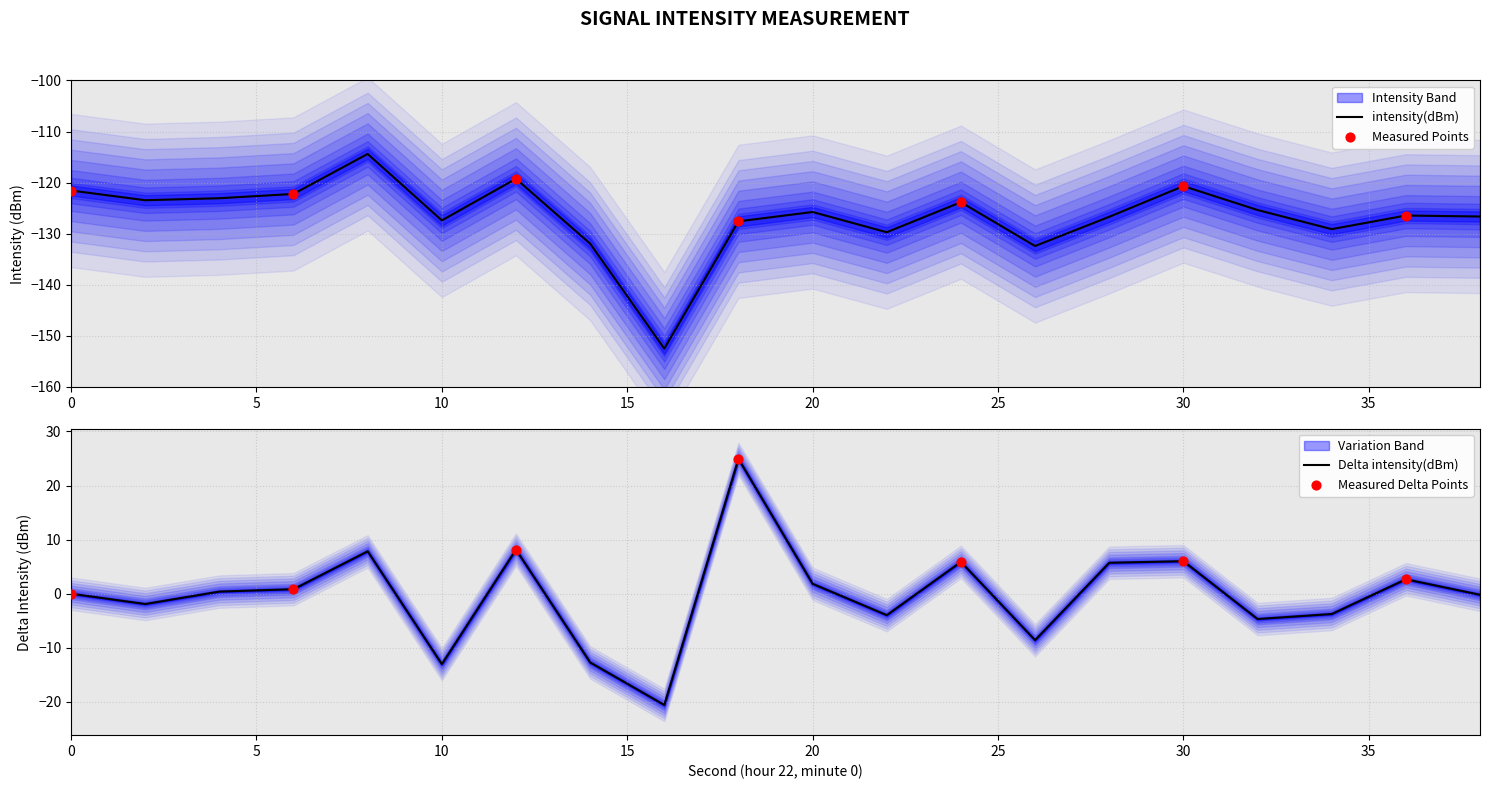

Between 24 and 36, which is larger?

24